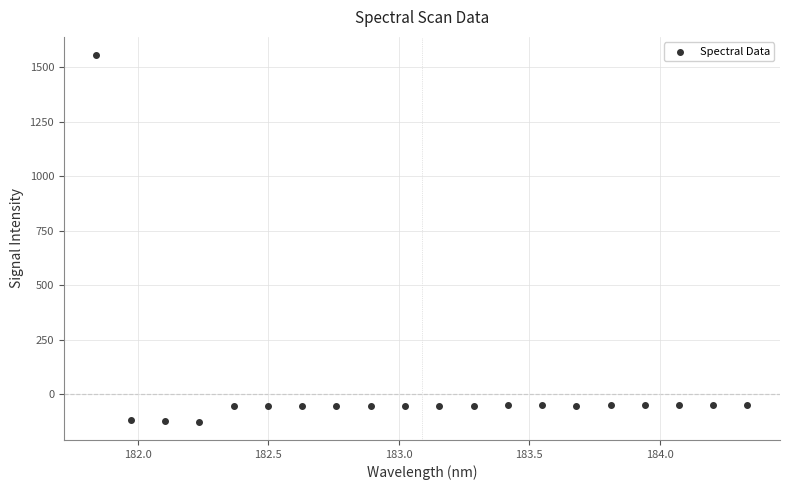

What is the range of Y values (max minus min)?

1681.1